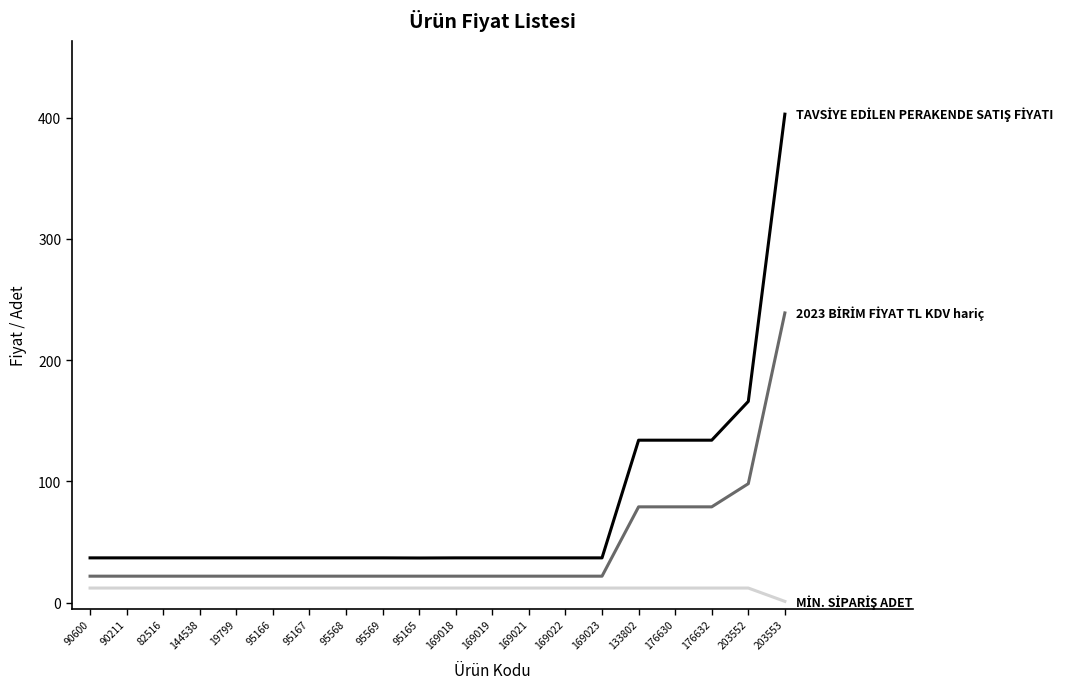

What is the greatest value displayed?

403.0